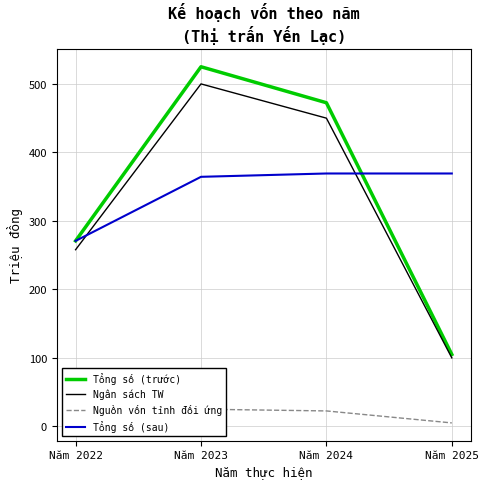

Reading left to right, extract all data points from this chart.

Tổng số (trước): Năm 2022=270.8	Năm 2023=525.0	Năm 2024=472.5	Năm 2025=105.0
Ngân sách TW: Năm 2022=257.9	Năm 2023=500.0	Năm 2024=450.0	Năm 2025=100.0
Nguồn vốn tỉnh đối ứng: Năm 2022=12.9	Năm 2023=25.1	Năm 2024=22.5	Năm 2025=5.0
Tổng số (sau): Năm 2022=270.8	Năm 2023=364.3	Năm 2024=369.2	Năm 2025=369.2